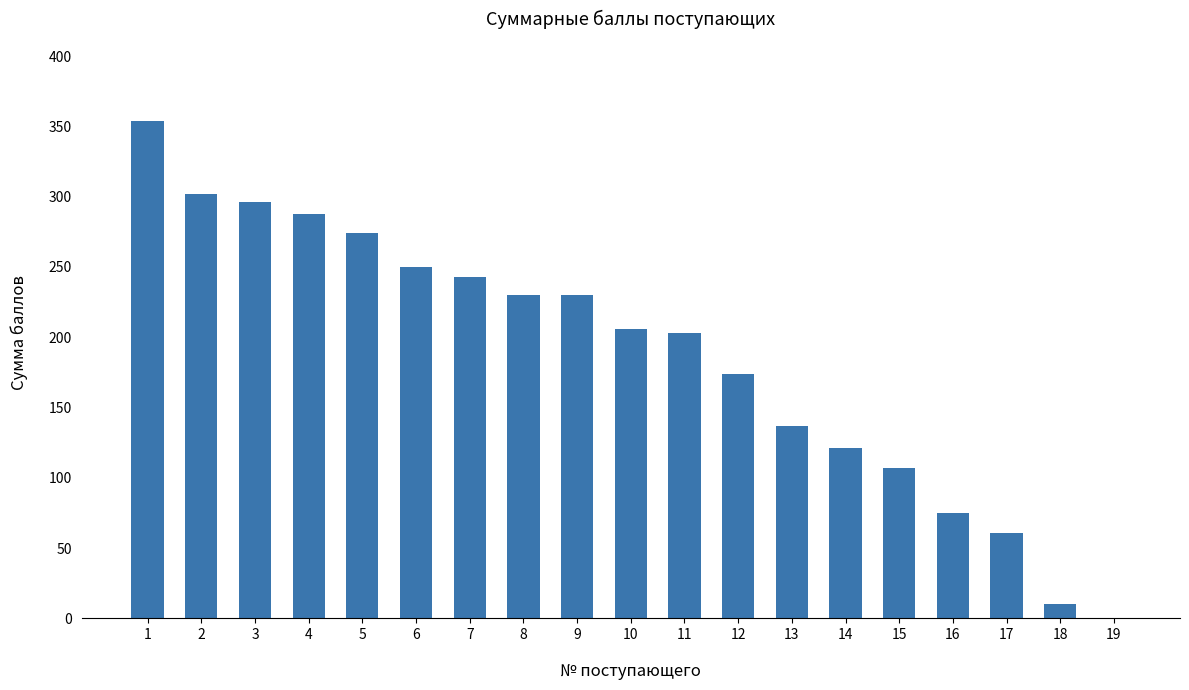

True or false: the data shows 140 at 8.

False